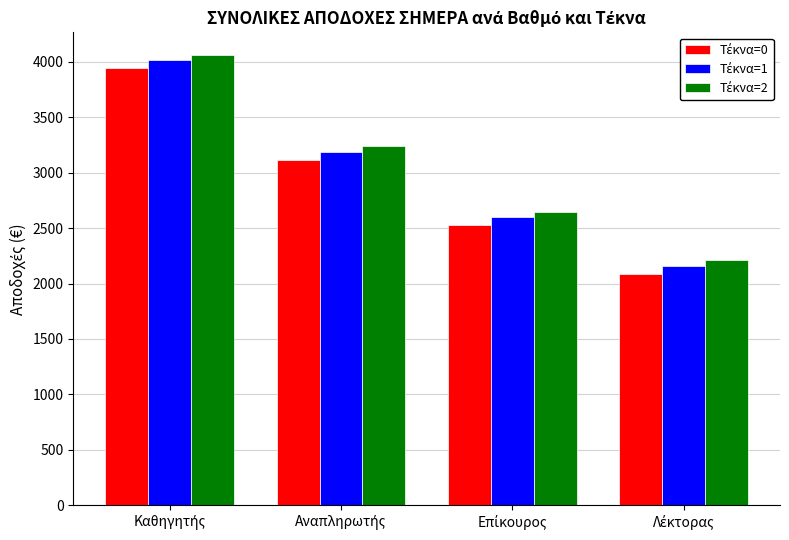

At how many categories does at least one series exceed 2439?

3